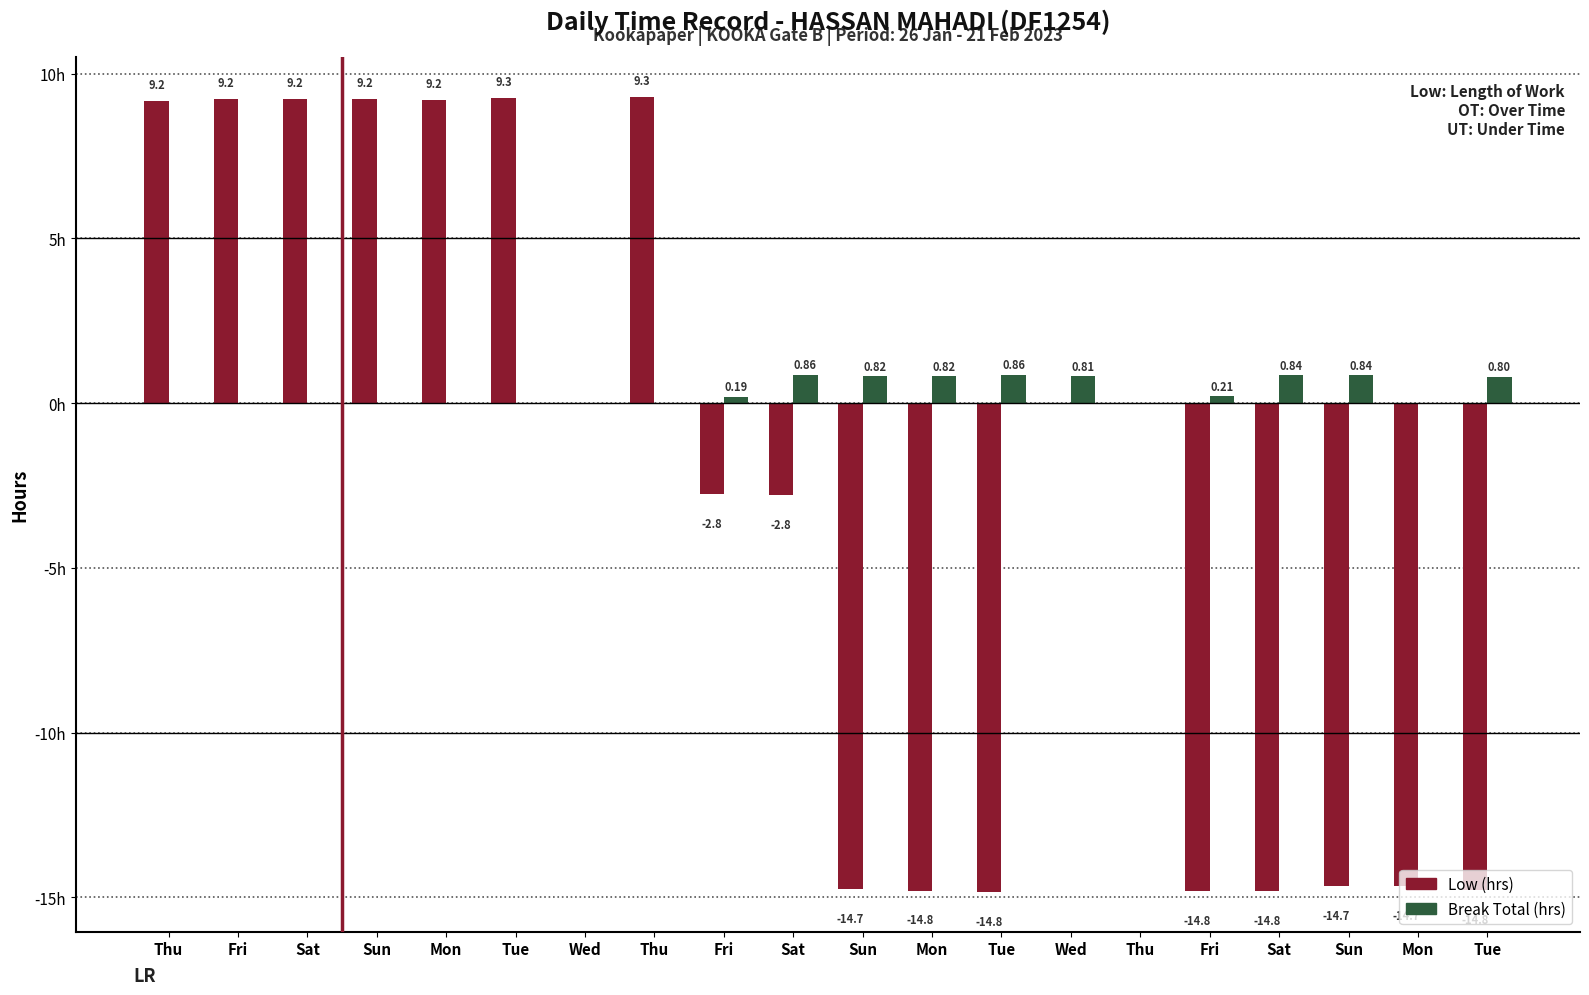

What is the minimum value shown in the chart?

-14.8